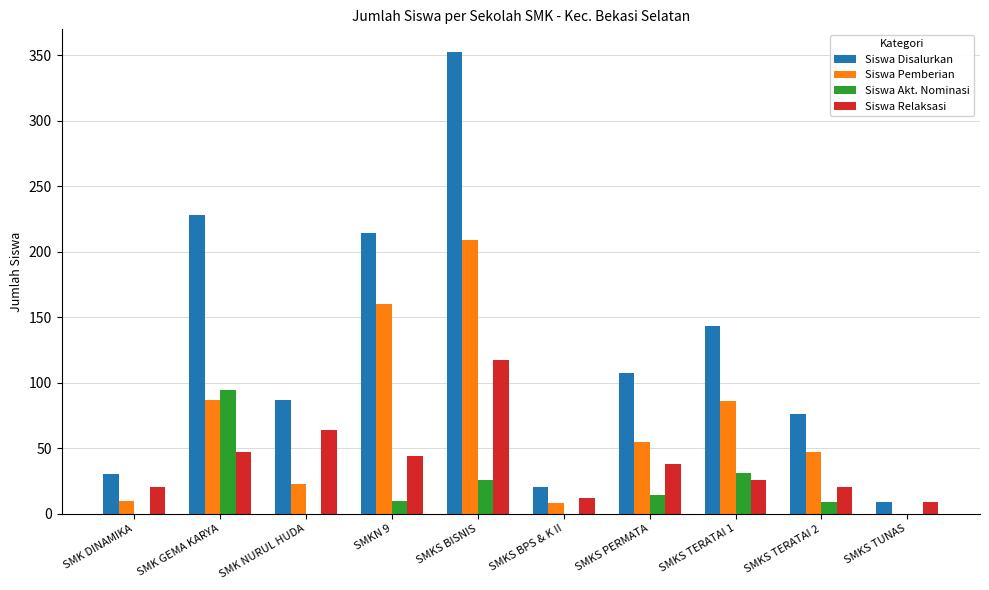

Count the number of data series in this chart.

4